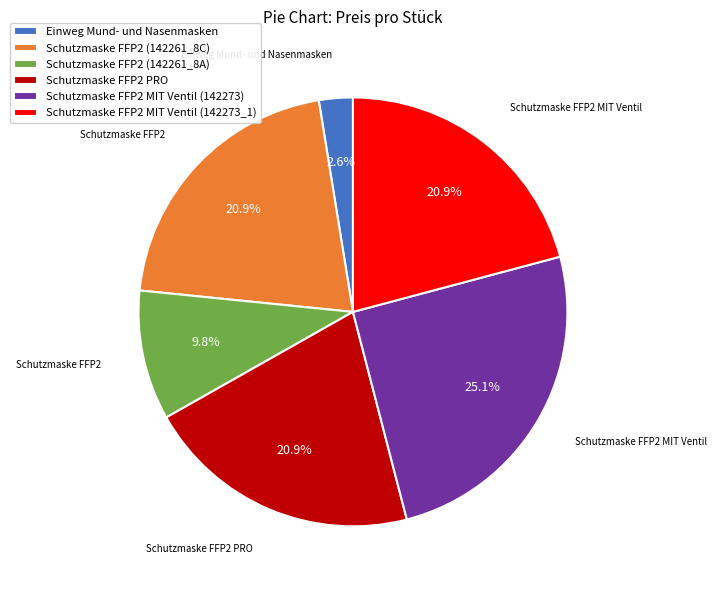

Count the number of slices in the pie.

6